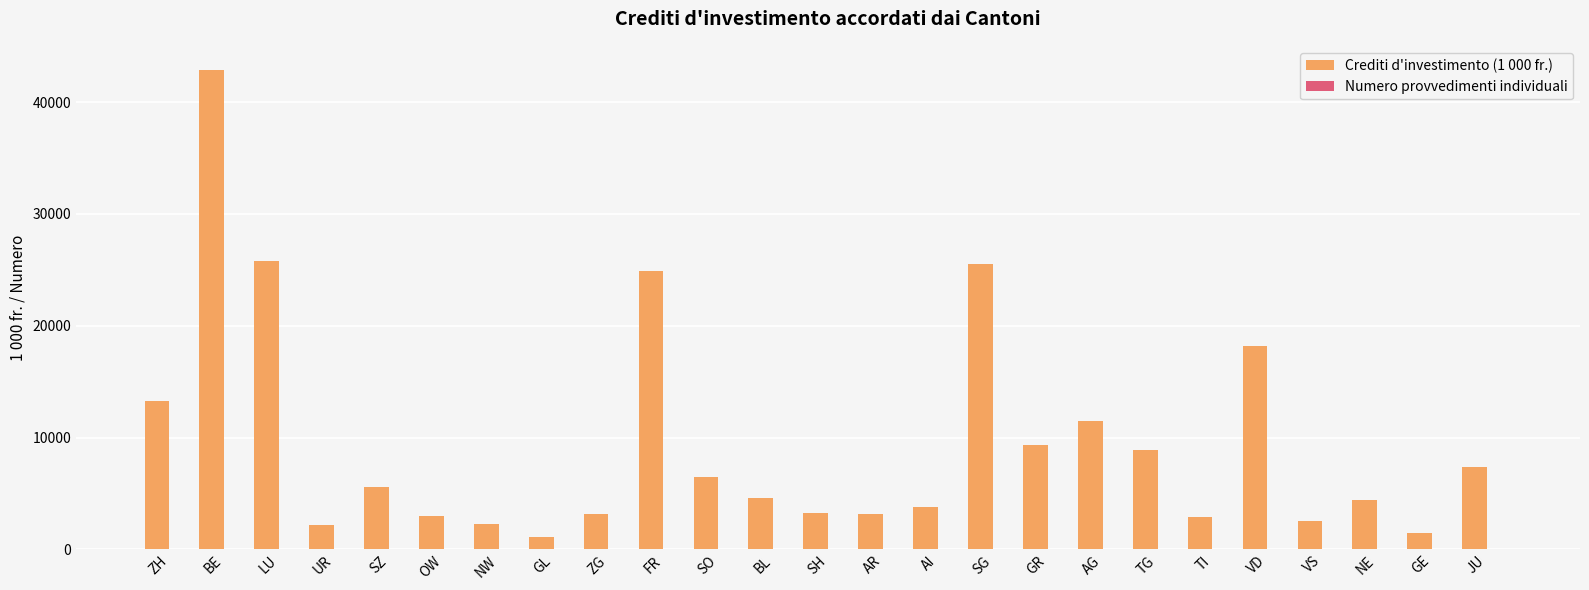

True or false: Crediti d'investimento (1 000 fr.) has a value of 42897.7 at BE.

True